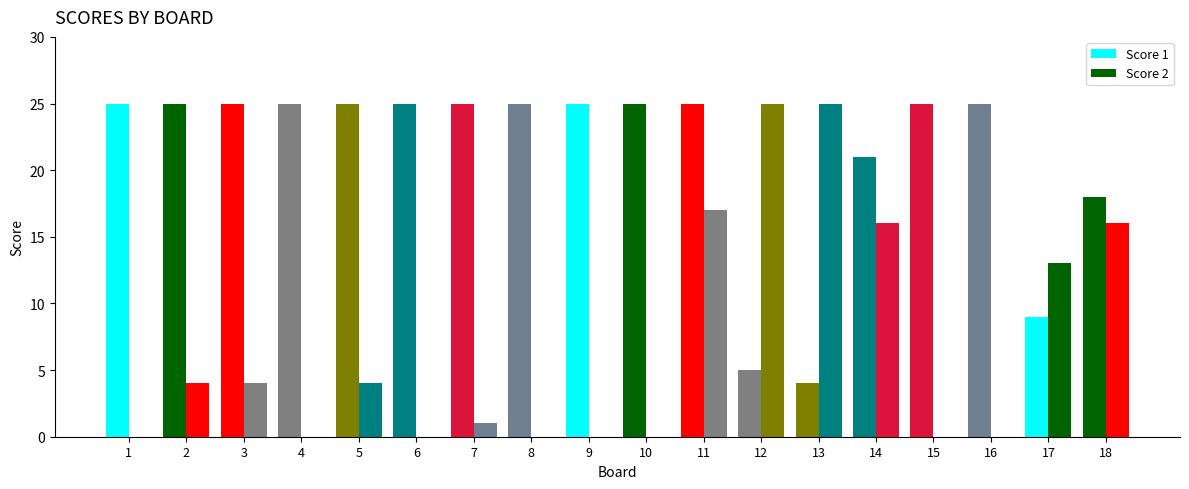

Rank the series by their average value, from lowest to highest.

Score 2, Score 1